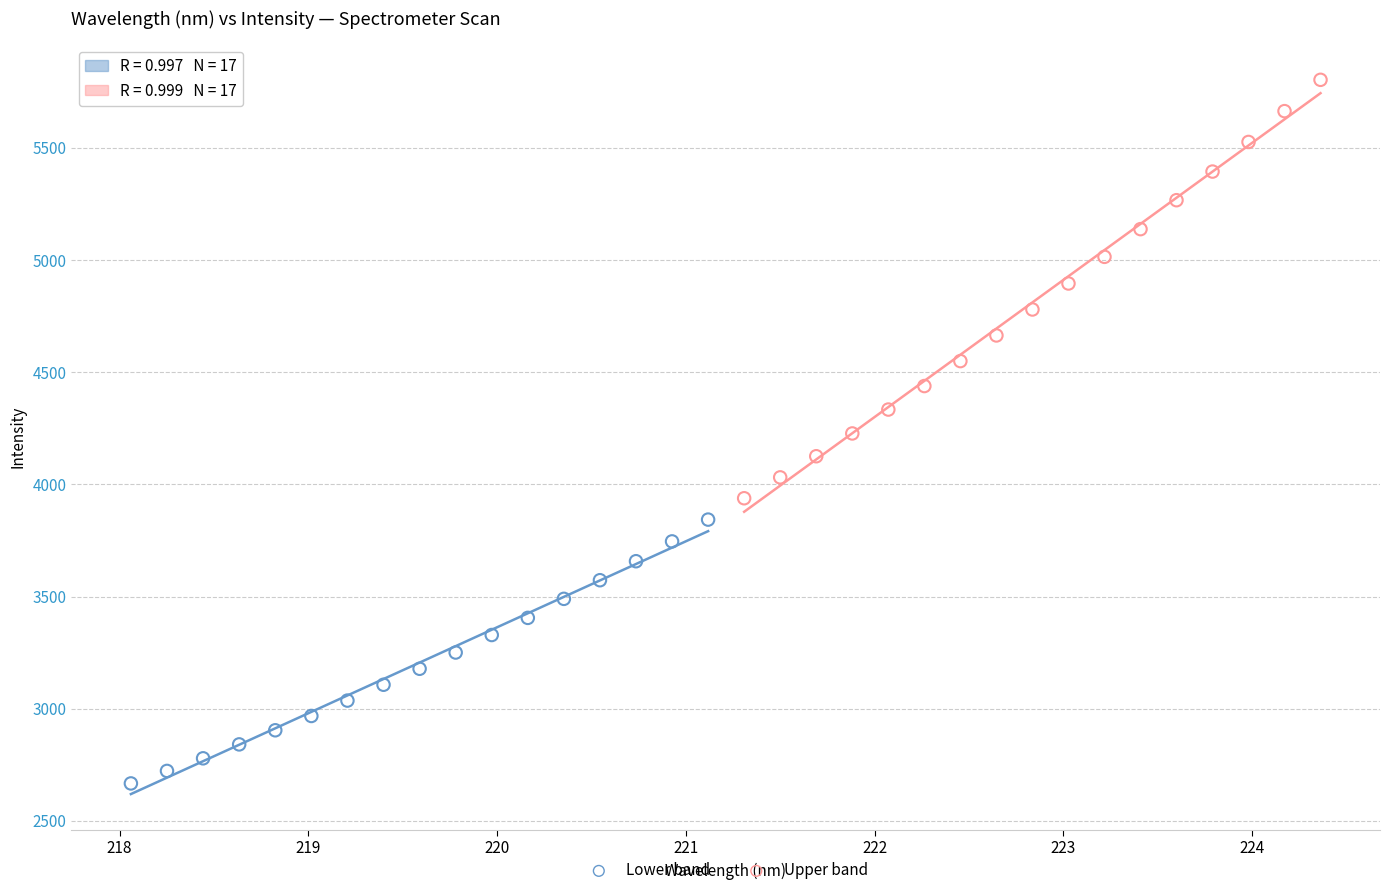

Which series reaches the maximum Y coordinate?

Upper band